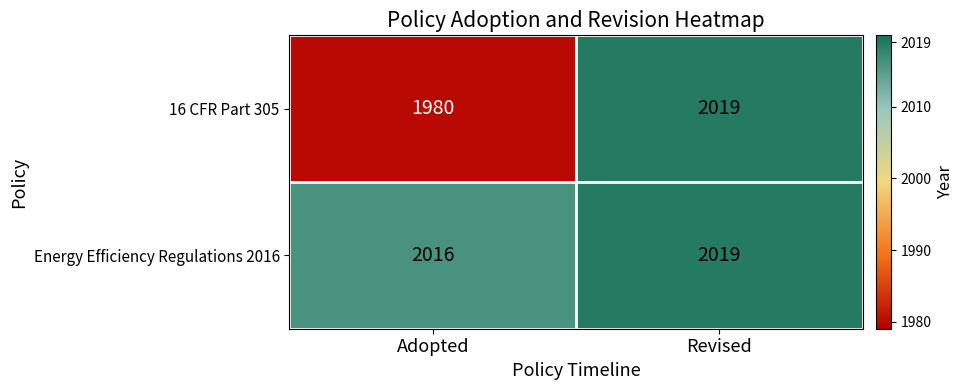

The Energy Efficiency Regulations 2016 series shows 2019 at Revised. True or false?

True